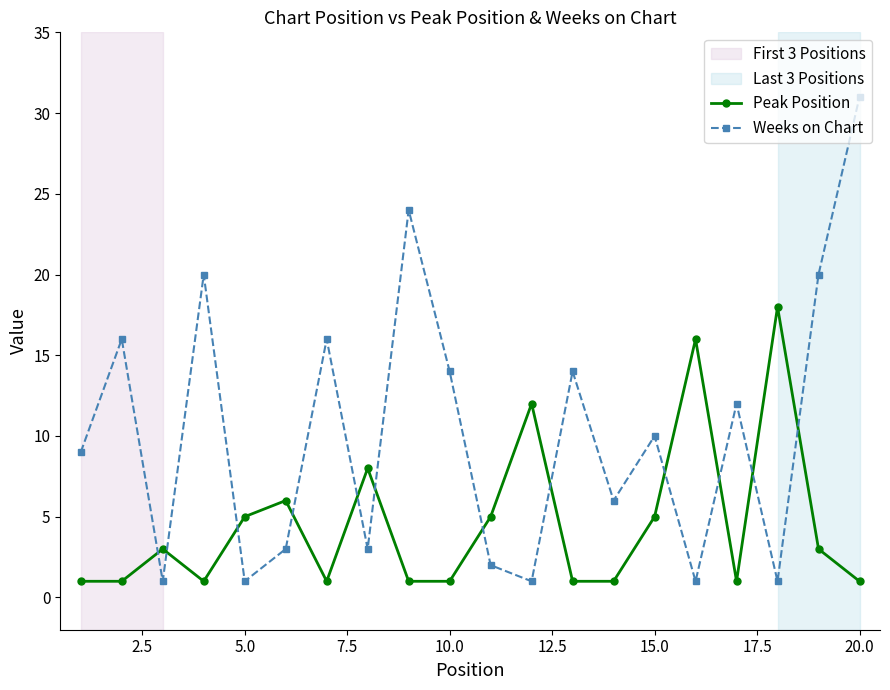

Count the number of categories in the chart.

20